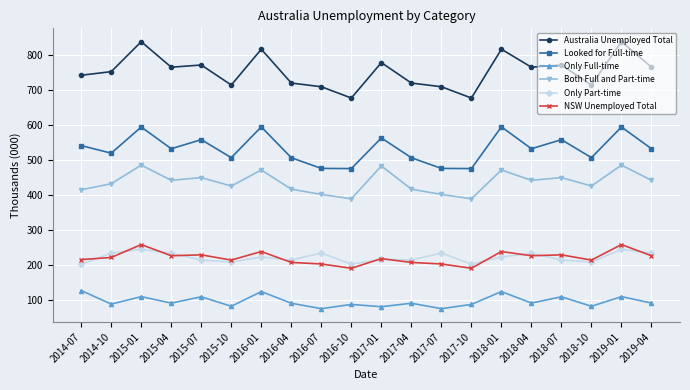

What position from the left is 2019-04?

20